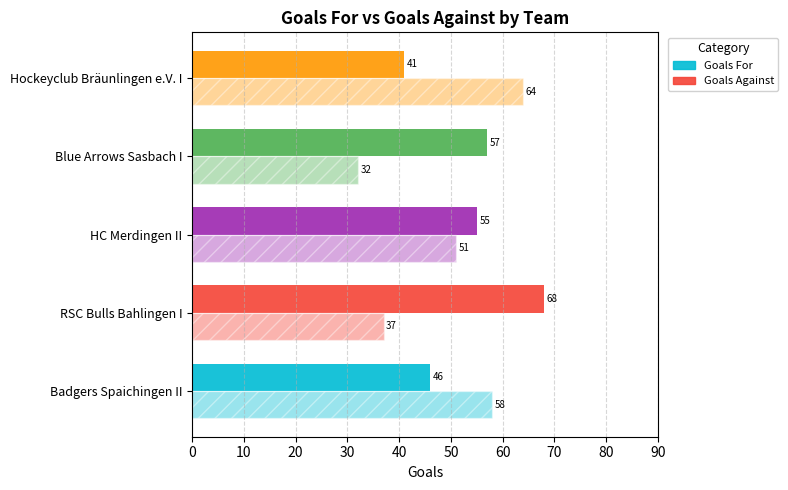

Reading left to right, list all the values displayed in this chart.

Goals For: 0=46	10=68	20=55	30=57	40=41
Goals Against: 0=58	10=37	20=51	30=32	40=64